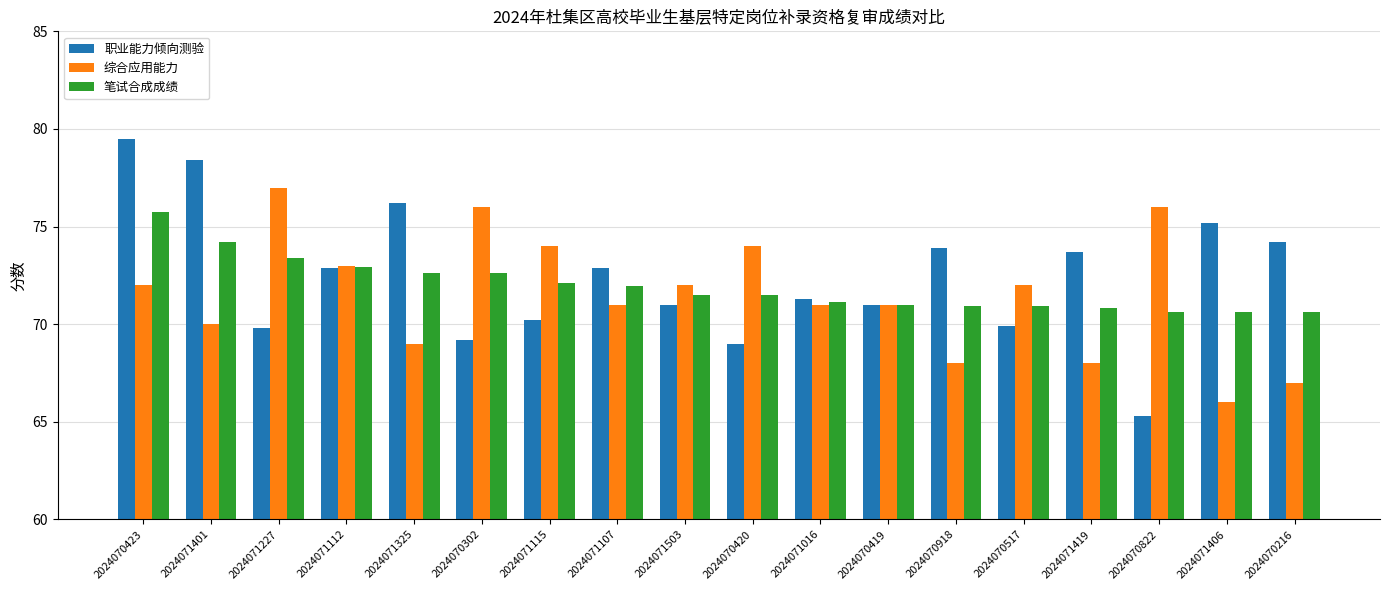

What is the difference between the highest and lowest values at 2024070302?

6.8